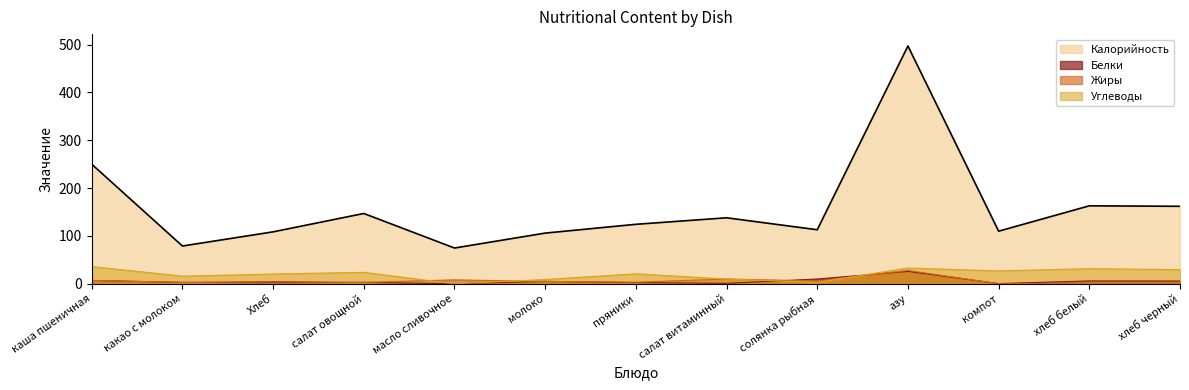

Reading right to left, what are all the values shown in this chart?

Калорийность: хлеб черный=162.0	хлеб белый=163.0	компот=110.0	азу=497.0	солянка рыбная=113.0	салат витаминный=138.0	пряники=124.3	молоко=106.0	масло сливочное=74.8	салат овощной=147.0	Хлеб=108.6	какао с молоком=79.0	каша пшеничная=250.0
Белки: хлеб черный=5.9	хлеб белый=6.0	компот=0.5	азу=26.0	солянка рыбная=10.0	салат витаминный=1.0	пряники=2.5	молоко=5.0	масло сливочное=0.1	салат овощной=3.0	Хлеб=4.0	какао с молоком=3.0	каша пшеничная=7.0
Жиры: хлеб черный=1.0	хлеб белый=1.1	компот=0.0	азу=28.0	солянка рыбная=6.0	салат витаминный=10.0	пряники=3.4	молоко=5.0	масло сливочное=8.2	салат овощной=3.0	Хлеб=0.7	какао с молоком=3.0	каша пшеничная=7.0
Углеводы: хлеб черный=29.6	хлеб белый=31.6	компот=27.0	азу=33.0	солянка рыбная=3.0	салат витаминный=10.0	пряники=20.9	молоко=9.0	масло сливочное=0.1	салат овощной=24.0	Хлеб=20.4	какао с молоком=16.0	каша пшеничная=36.0